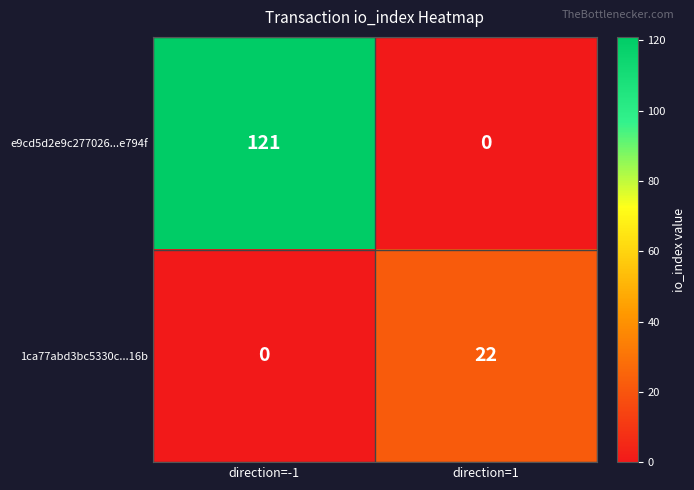

Which series has the widest spread of values?

e9cd5d2e9c277026...e794f